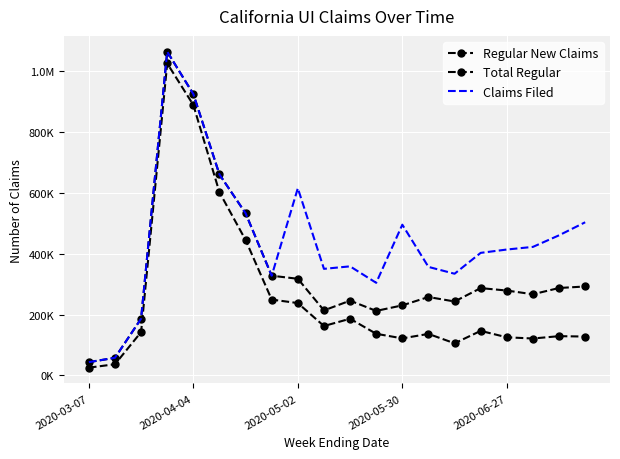

What are all the series names shown in the legend?

Regular New Claims, Total Regular, Claims Filed